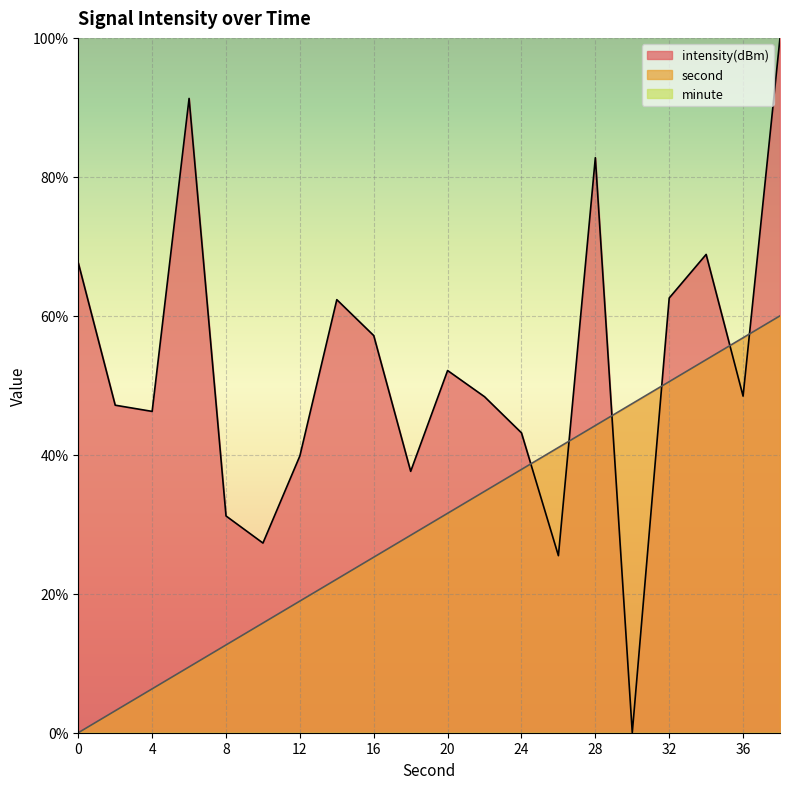

Which label corresponds to the largest value in the chart?

38